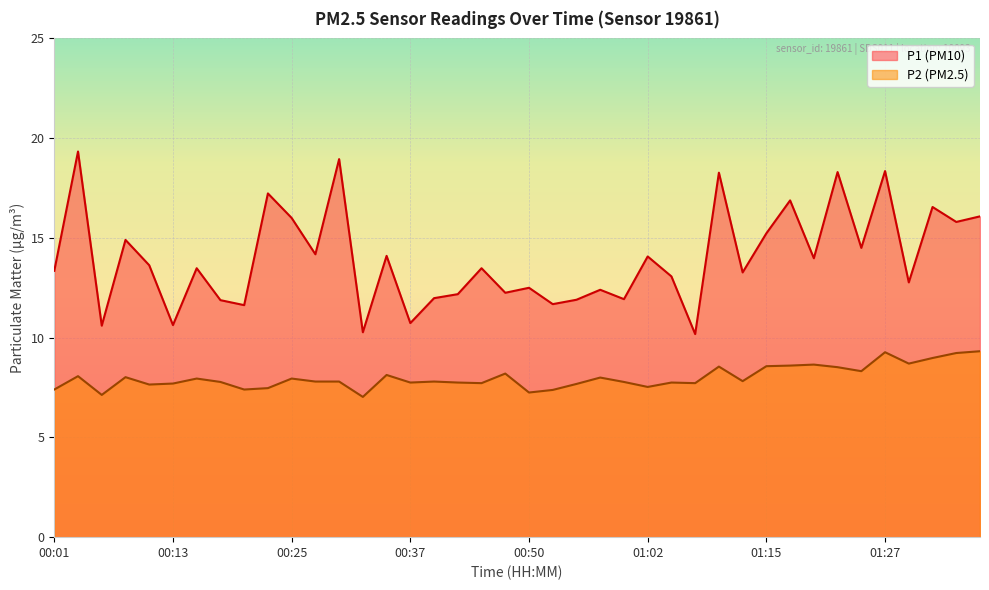

What position from the right is 01:29?

4